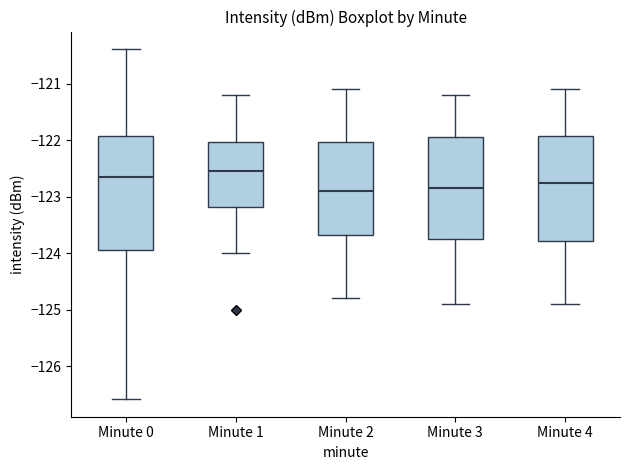

Which box's median line is the highest?

Minute 1